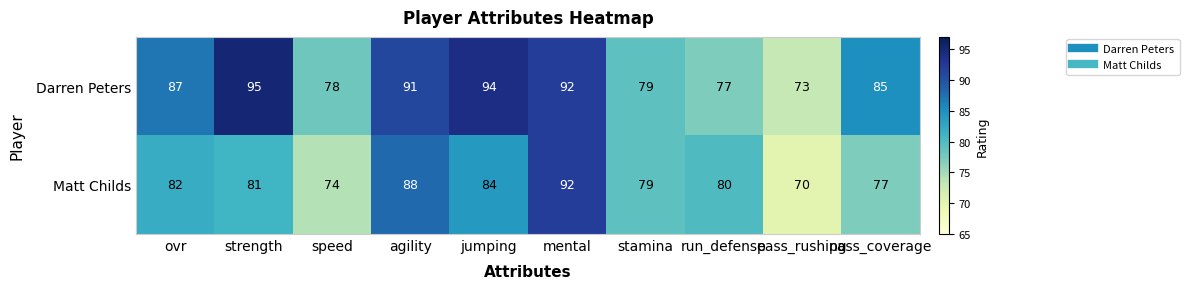

At which category is the sum across all series the highest?

mental